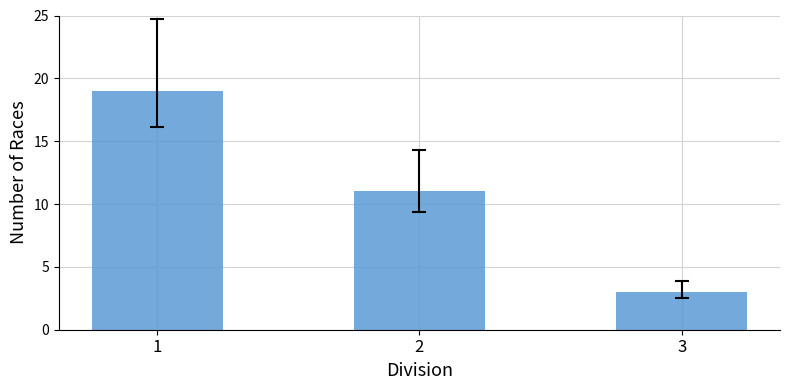

What is the value of the 2nd bar from the left?

11